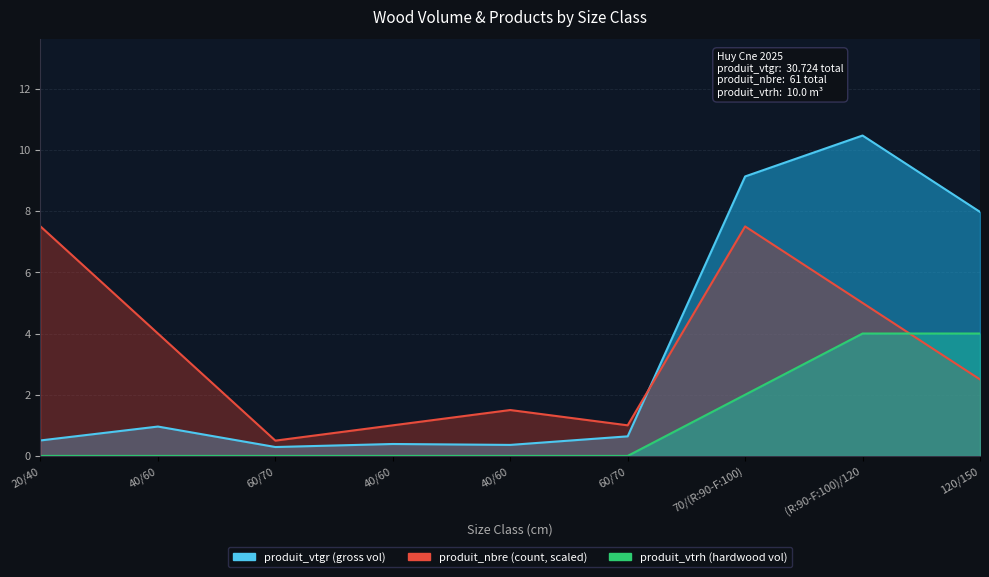

List the series in order of their peak value, lowest first.

produit_vtrh, produit_nbre, produit_vtgr